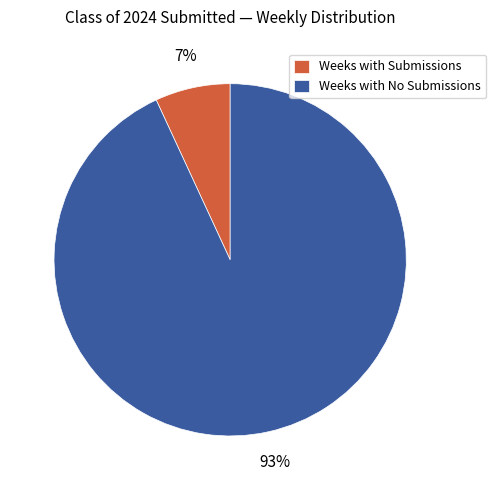

Which category has the biggest portion of the pie?

Weeks with No Submissions